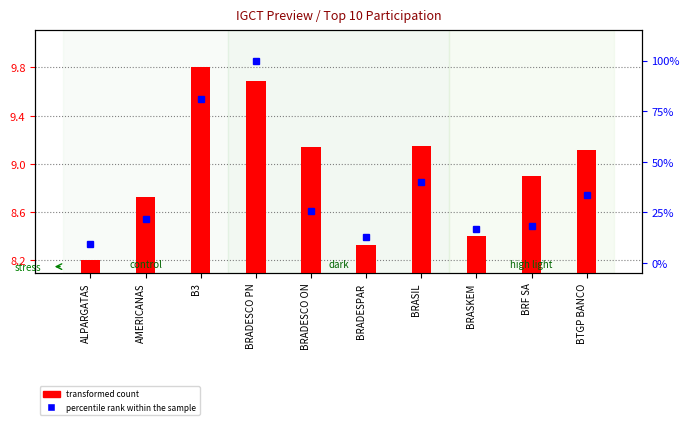

What is the highest value of the transformed count series?

9.8